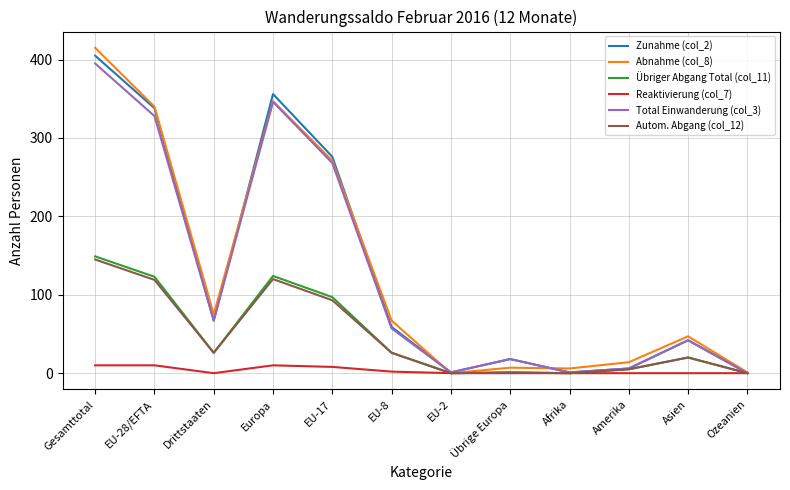

How many series are shown in this chart?

6